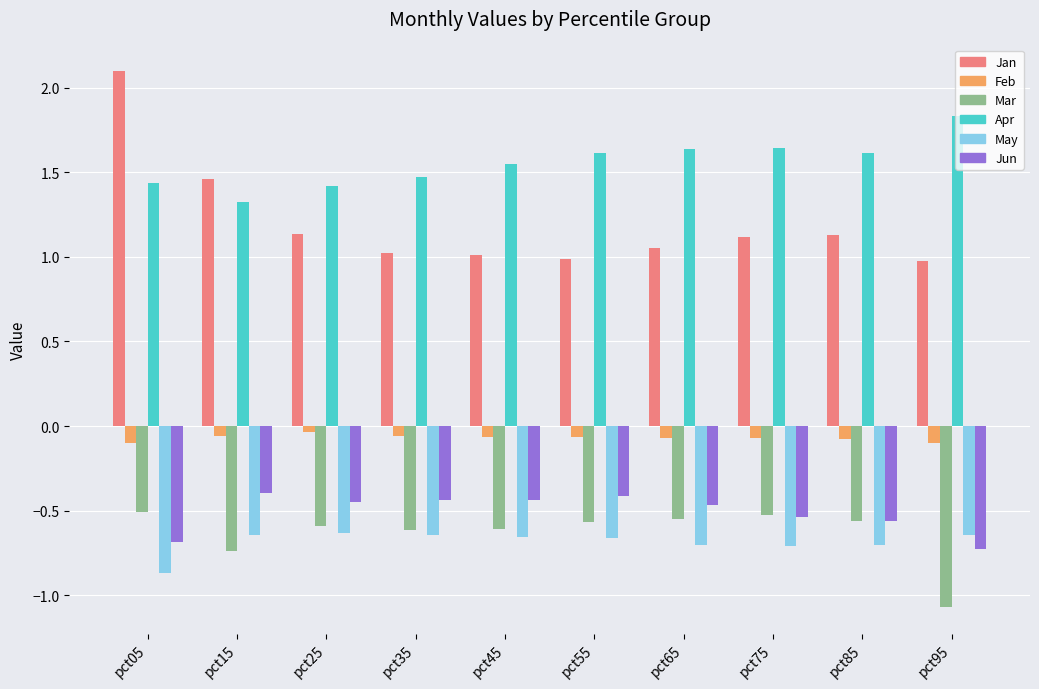

What is the value of the Jan bar at the 1st from the left?

2.1